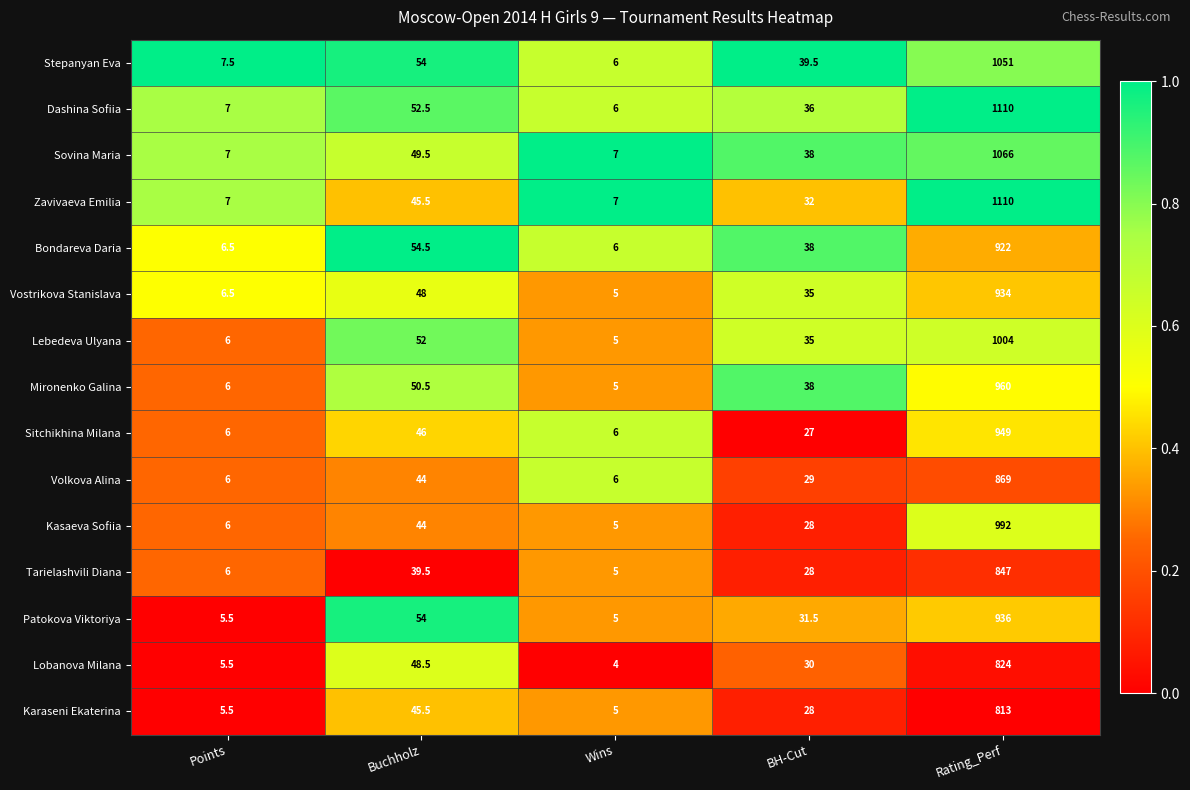

What is the approximate value of Lobanova Milana at Wins?

4.0